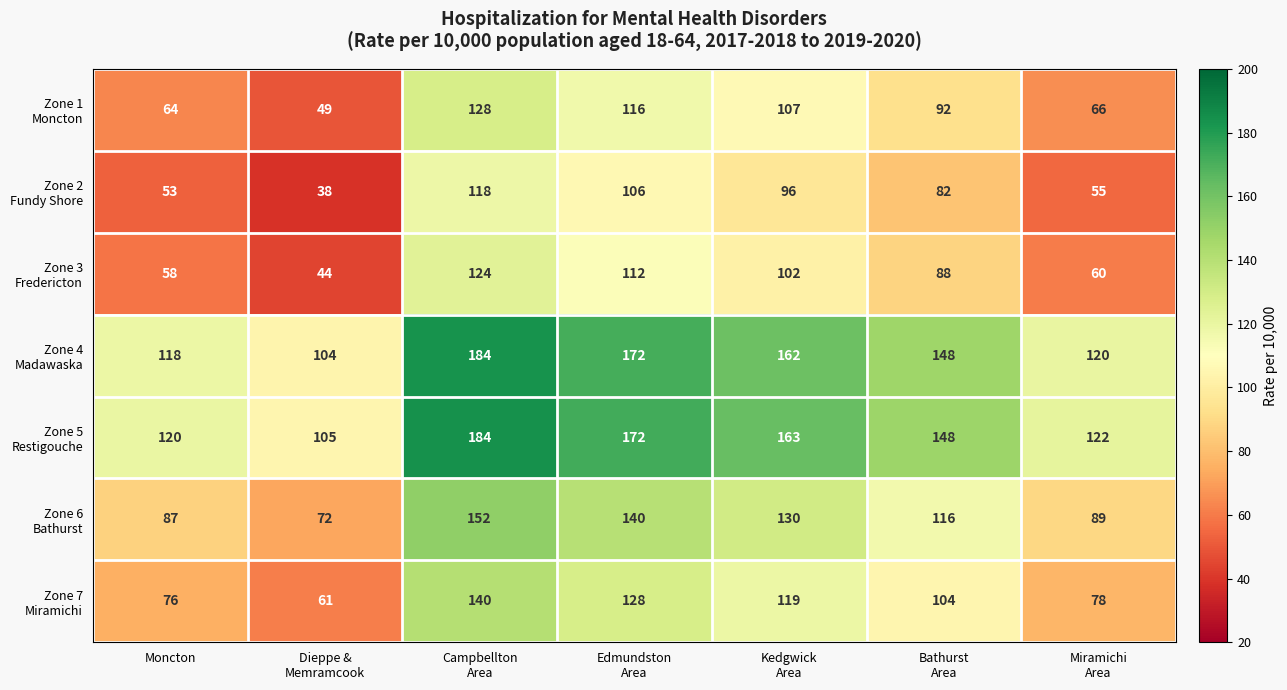

What is the difference between the highest and lowest values at Moncton?

67